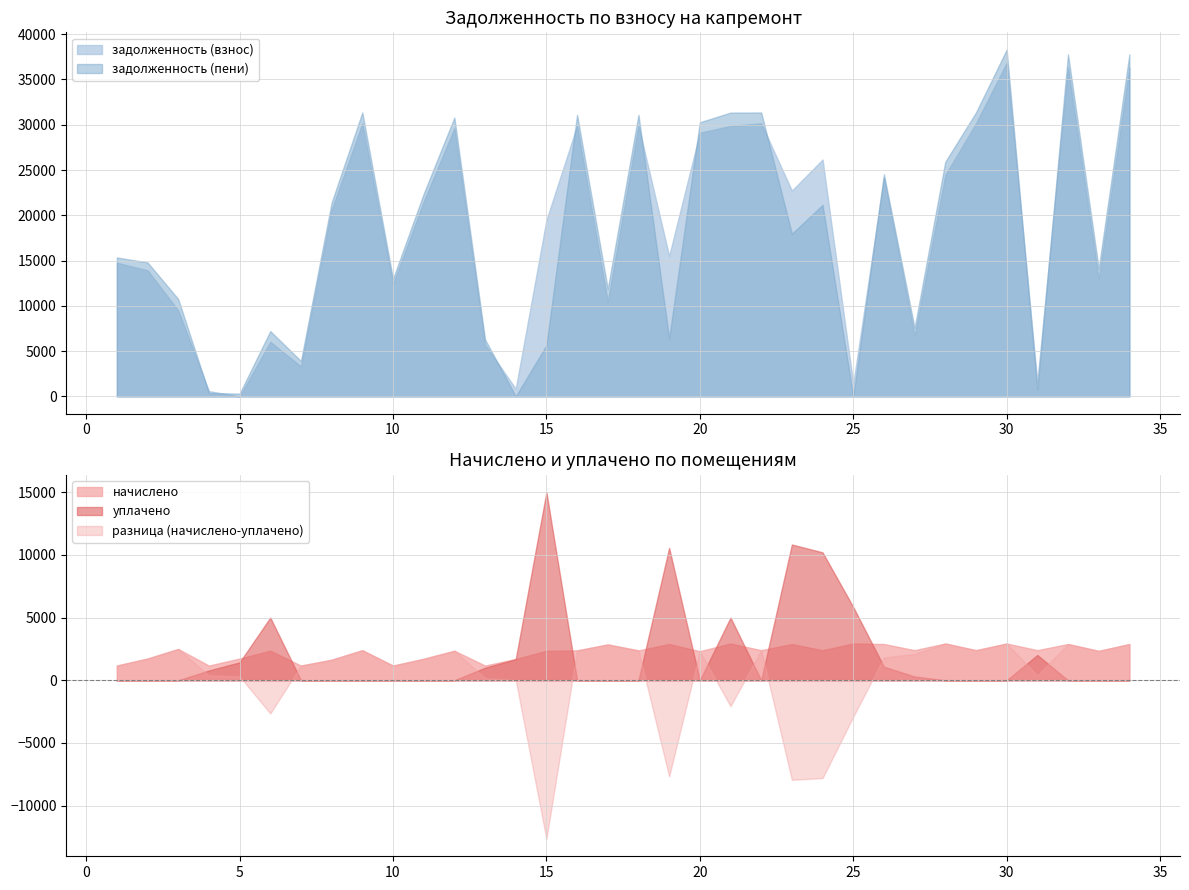

Reading left to right, what are all the values shown in this chart?

задолженность (взнос): 14760.5	13932.1	9505.9	585.5	0.7	6036.1	3329.4	20596.0	30158.5	12402.7	21527.6	29619.0	5711.4	849.8	19471.9	29913.2	10444.8	29913.2	15516.6	29118.6	29876.5	30158.5	22733.1	26158.5	1401.8	24163.2	6672.2	24449.3	30158.5	36827.6	1599.0	36337.2	12935.1	36337.2
задолженность (пени): 15347.5	14797.9	10753.9	390.5	306.5	7213.9	3914.4	21415.0	31357.7	12987.7	22383.7	30796.8	6296.4	19.2	5643.9	31102.7	11874.2	31102.7	6406.0	30276.9	31342.9	31357.7	17963.1	21157.7	0.0	24528.1	7571.5	25915.7	31357.7	38292.1	785.2	37782.2	14107.0	37782.2
начислено: 1173.9	1731.6	2496.0	1170.0	1731.6	2355.6	1170.0	1638.0	2398.5	1170.0	1712.1	2355.6	1170.0	1700.4	2343.9	2379.0	2858.7	2379.0	2889.9	2316.6	2932.8	2398.5	2886.0	2398.5	2932.8	2889.9	2398.5	2932.8	2398.5	2928.9	2398.5	2889.9	2343.9	2889.9
уплачено: 0.0	0.0	0.0	780.0	1427.0	5000.0	0.0	0.0	0.0	0.0	0.0	0.0	1000.0	1680.8	15000.0	0.0	0.0	0.0	10555.6	0.0	5000.0	0.0	10826.0	10200.0	5841.5	1080.0	300.0	0.0	0.0	0.0	2013.0	0.0	0.0	0.0